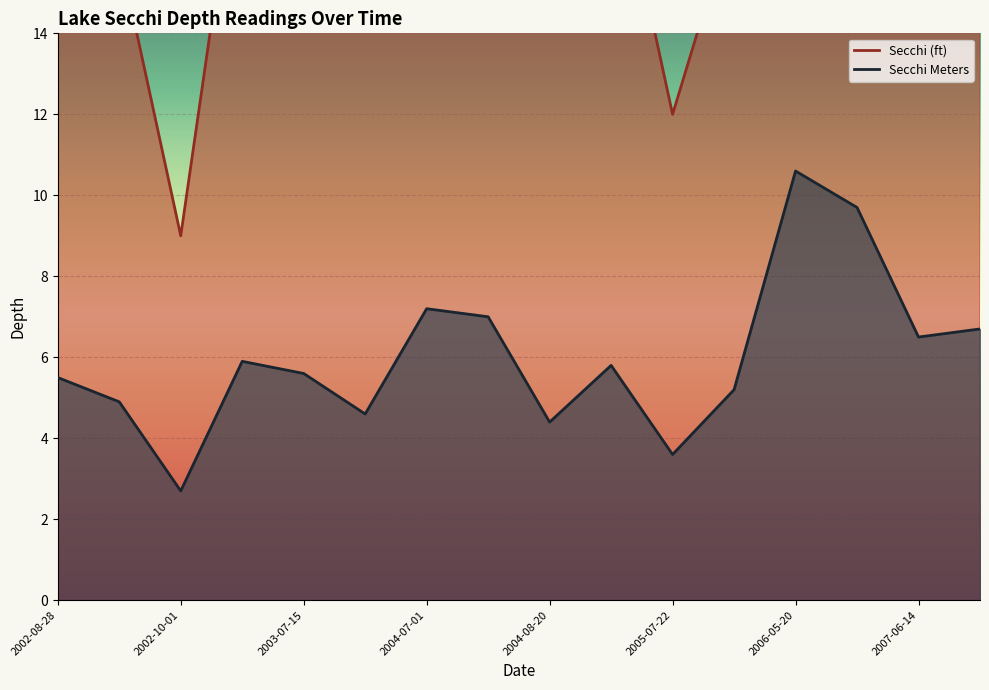

True or false: Secchi (ft) has more than 2 interior local peaks.

True